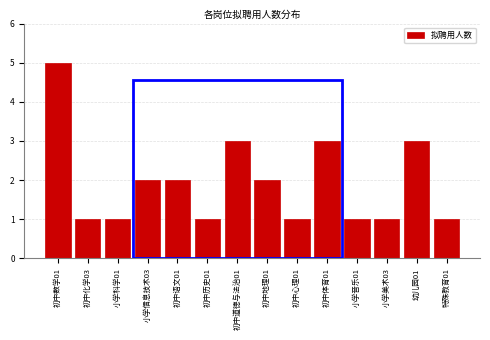

Reading left to right, list all the values displayed in this chart.

初中数学01=5	初中化学03=1	小学科学01=1	小学信息技术03=2	初中语文01=2	初中历史01=1	初中道德与法治01=3	初中地理01=2	初中心理01=1	初中体育01=3	小学音乐01=1	小学美术03=1	幼儿园01=3	特殊教育01=1